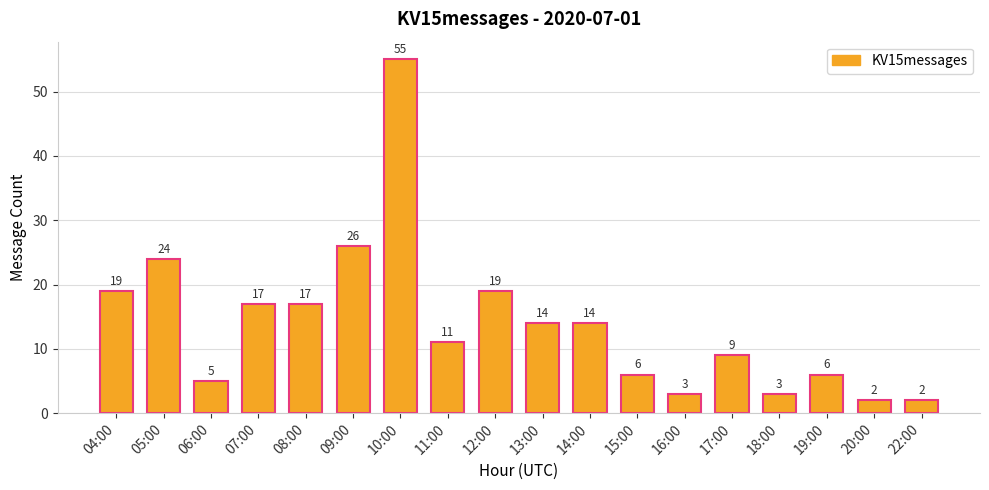

At which label is the value closest to 28?

09:00